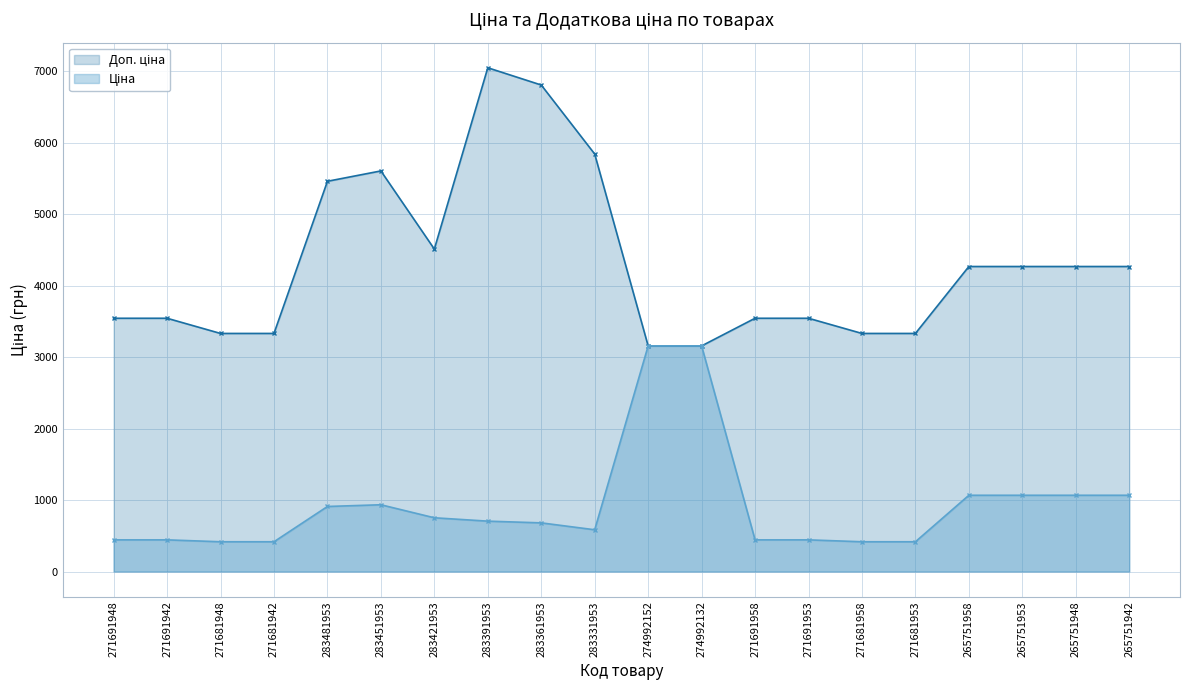

True or false: Ціна and Доп. ціна cross at least once.

False